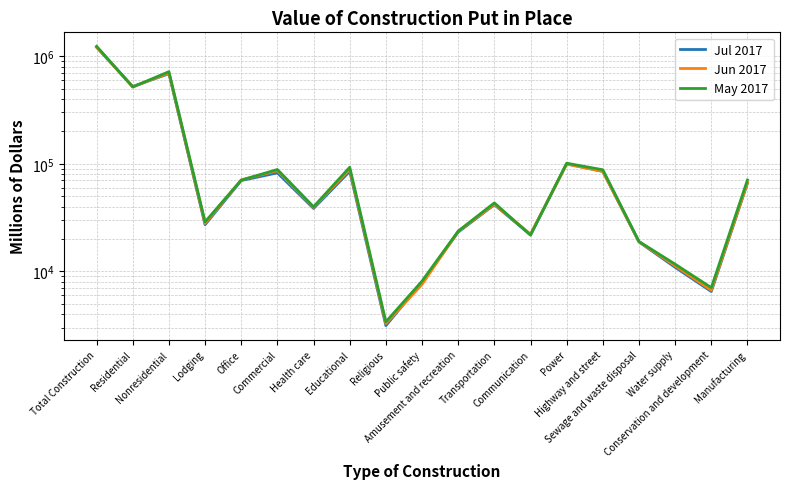

The Jul 2017 series shows 99986 at Power. True or false?

True